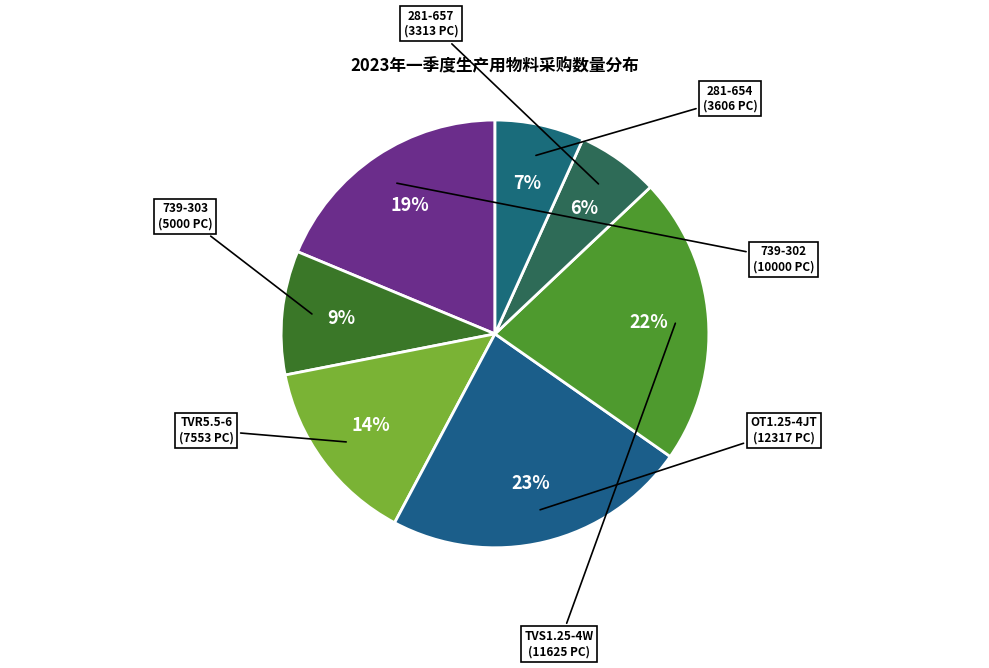

How many slices are in this pie chart?

7